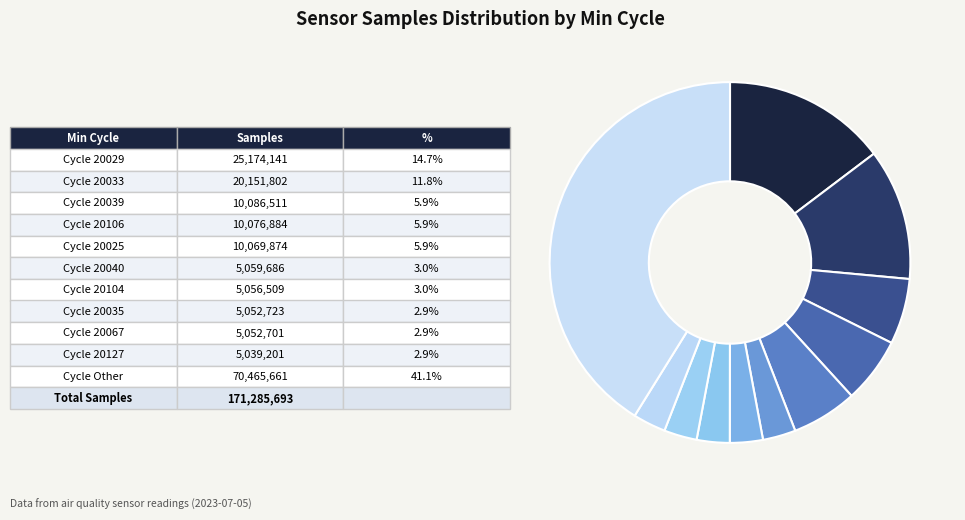

Count the number of slices in the pie.

11